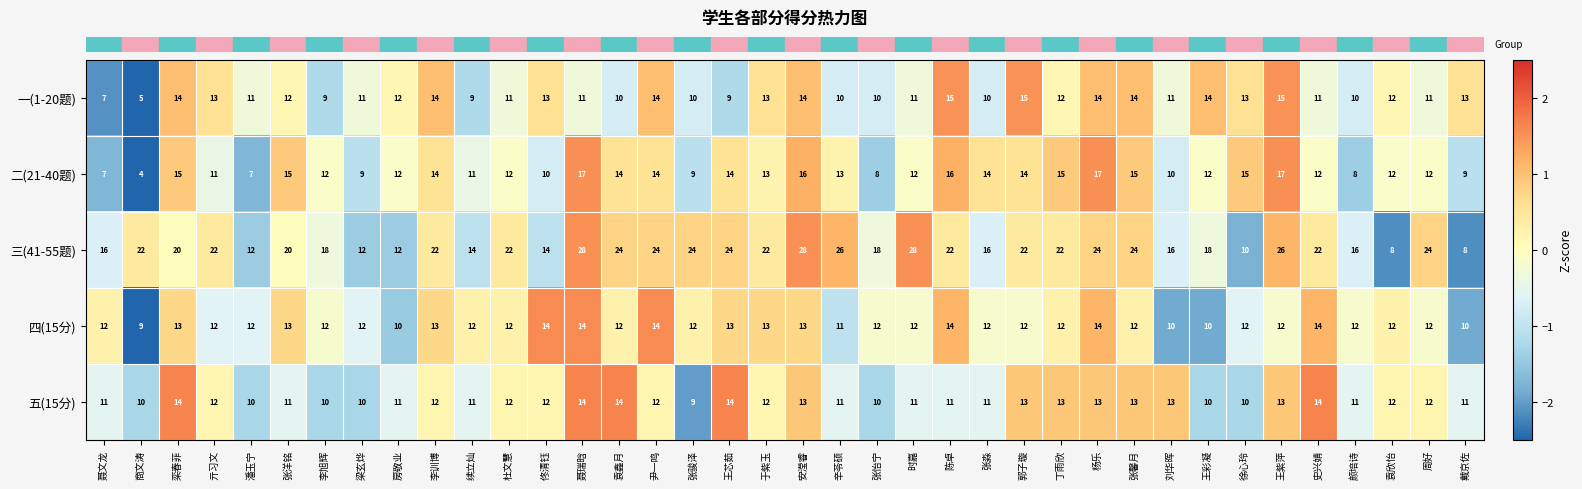

Which series has the largest total across all categories?

三(41-55题)